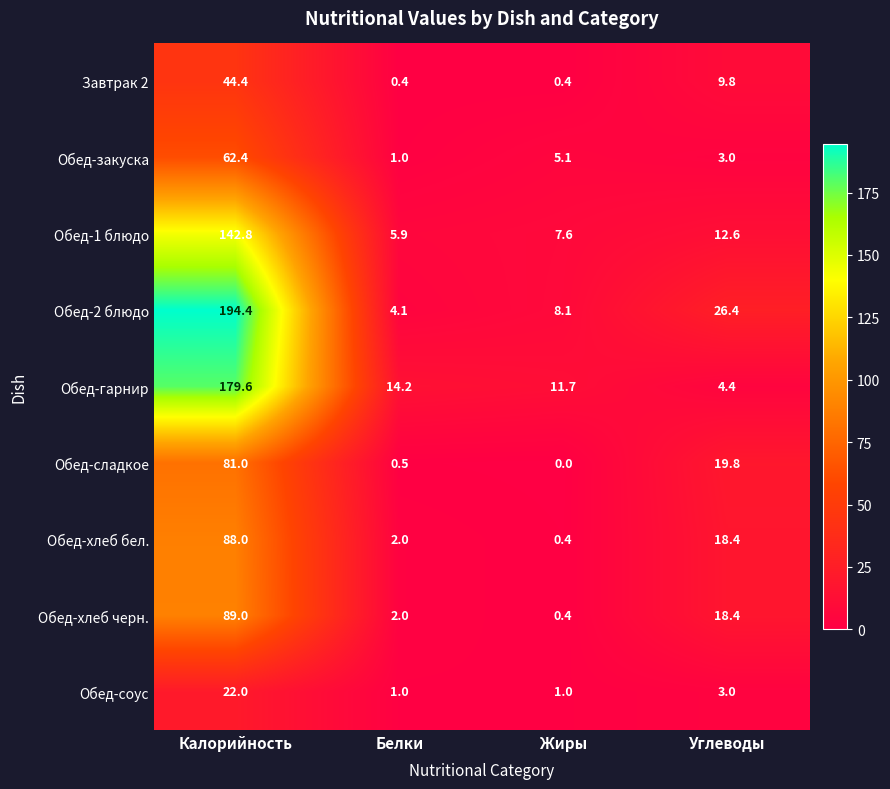

The value of Обед-закуска at Белки is 1.0. True or false?

True